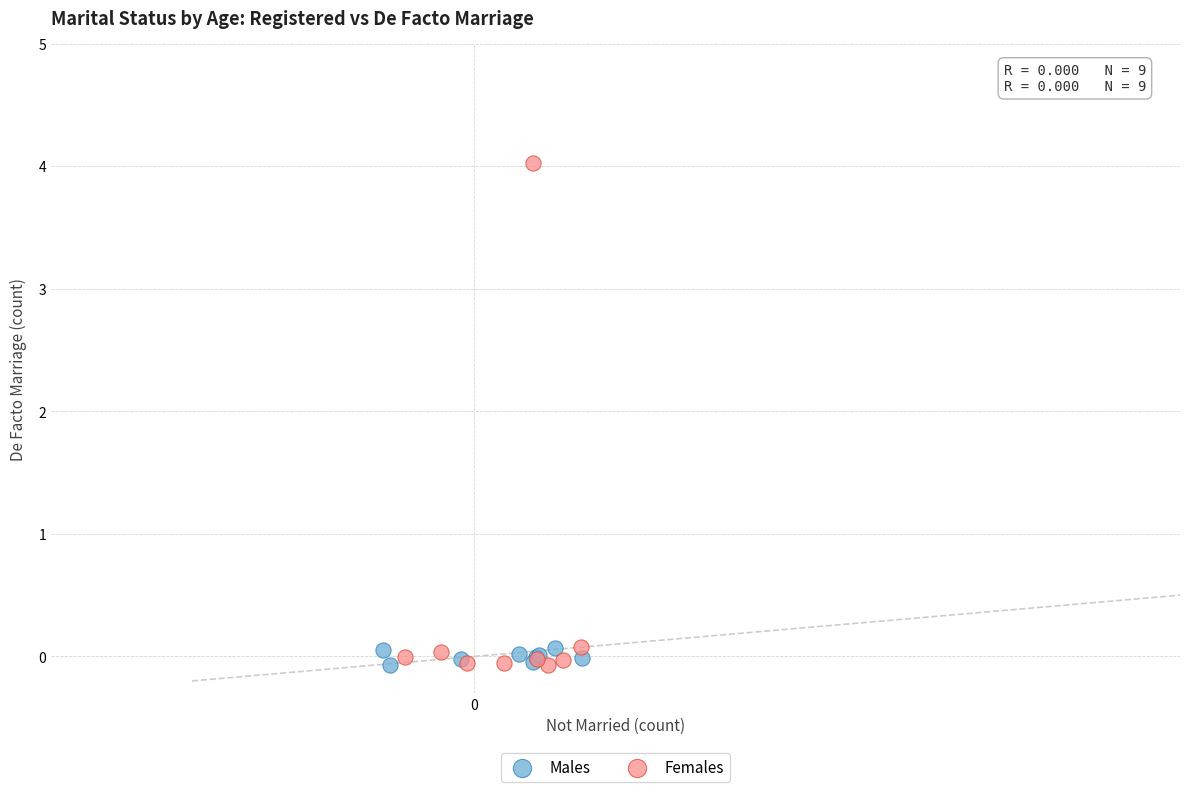

Which series contains the highest Y value?

Females